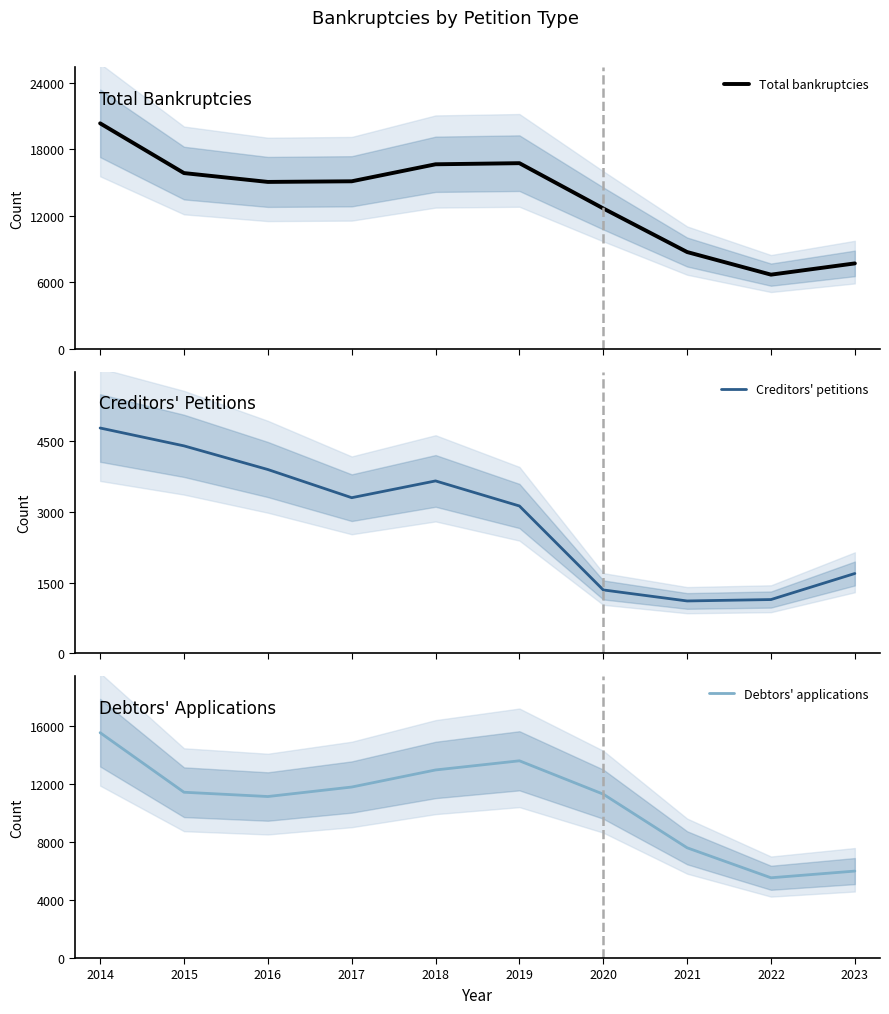

True or false: Creditors' petitions and Total bankruptcies intersect in this chart.

False